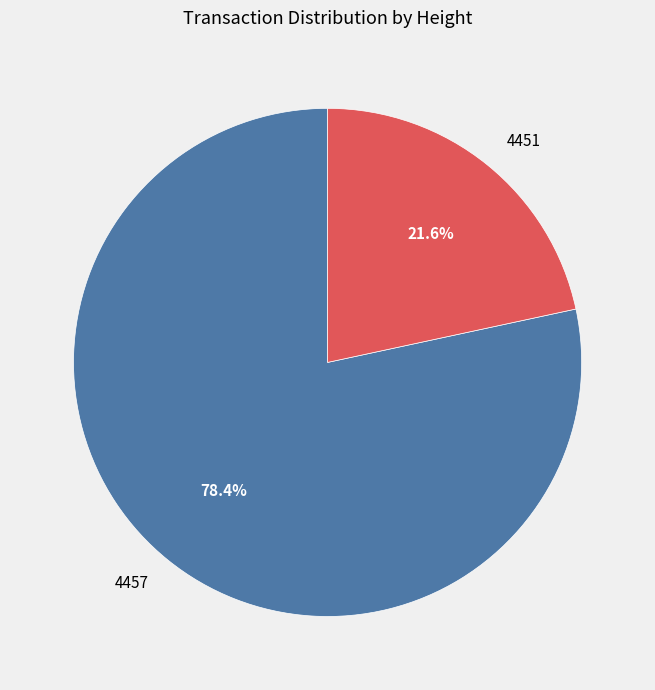

What portion of the pie excludes 4451?

78.4%